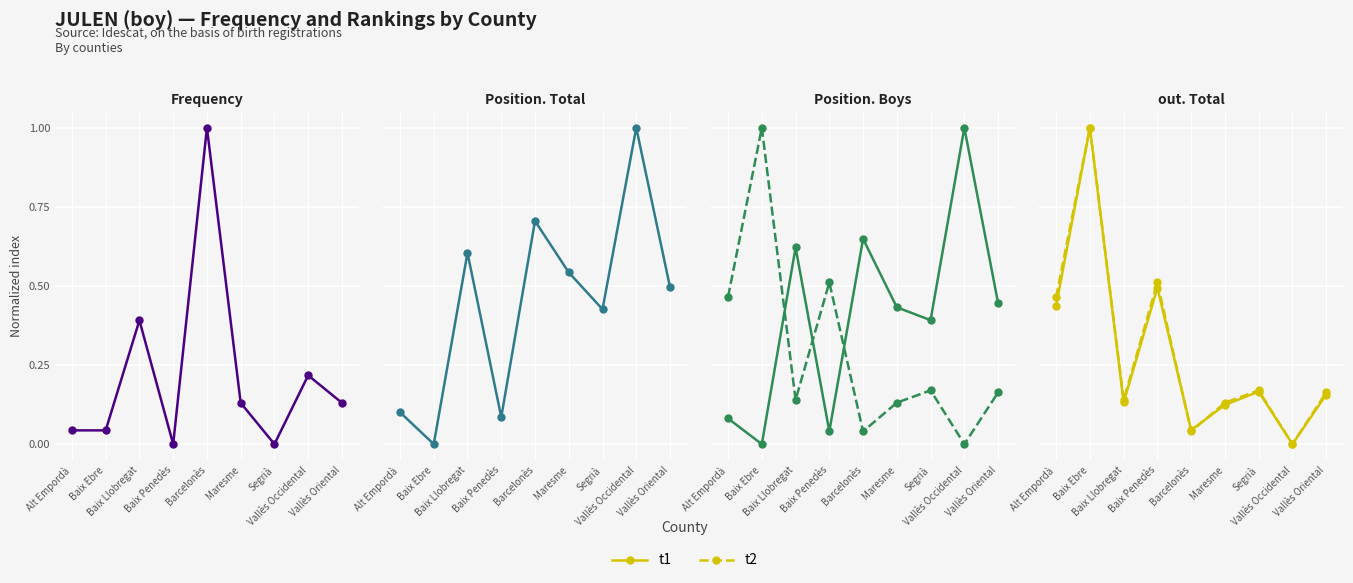

At which category does t2 reach its first local valley?

Baix Llobregat